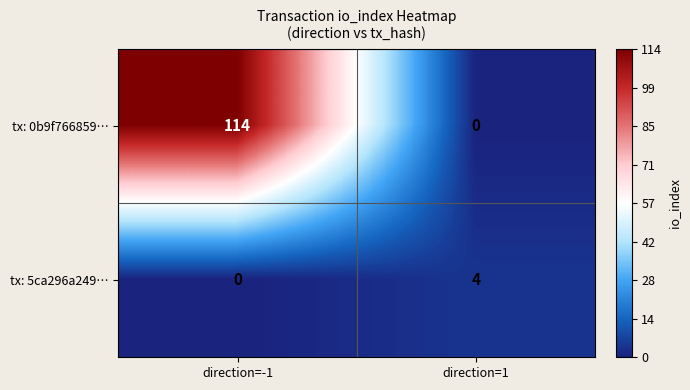

What is the sum of all tx: 5ca296a249… values?

4